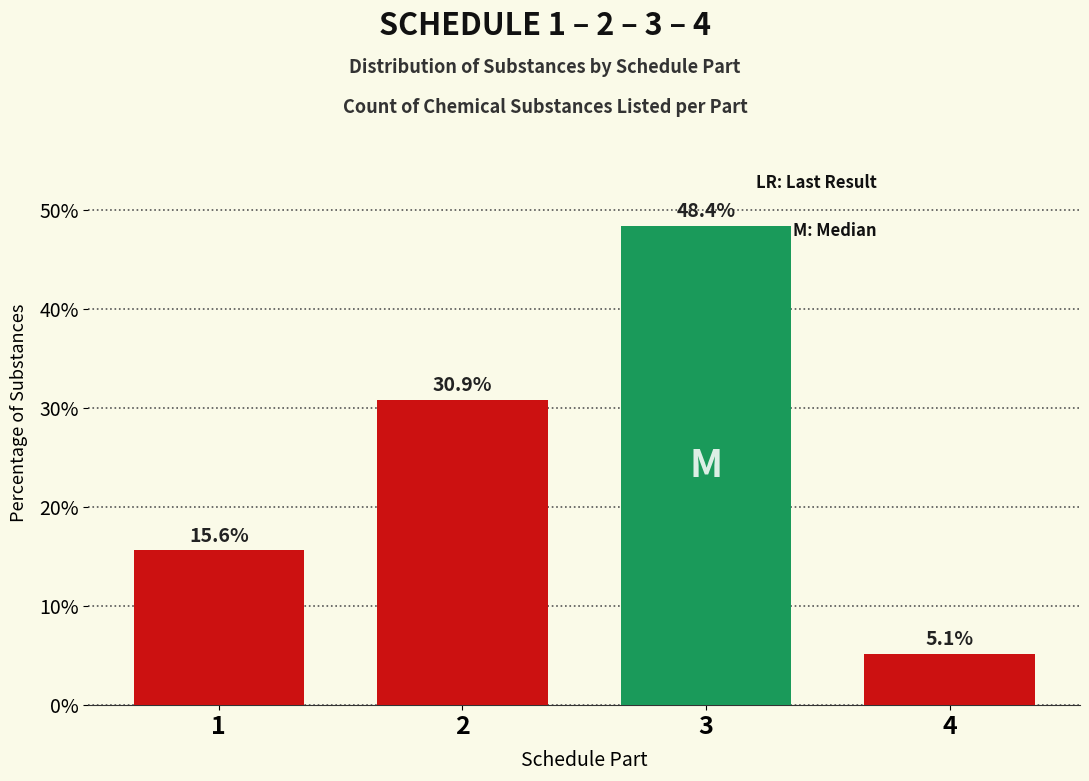

Reading left to right, extract all data points from this chart.

15.6	30.9	48.4	5.1